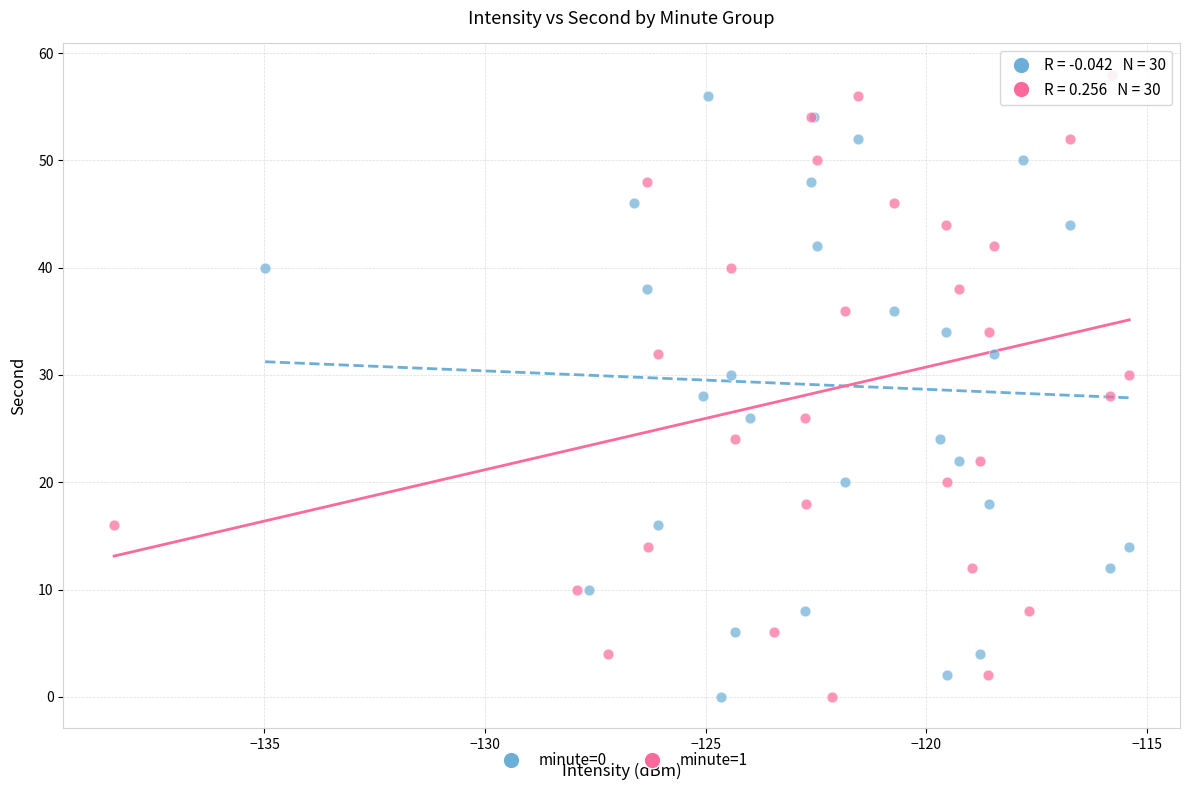

What are all the series names shown in the legend?

minute=0, minute=1